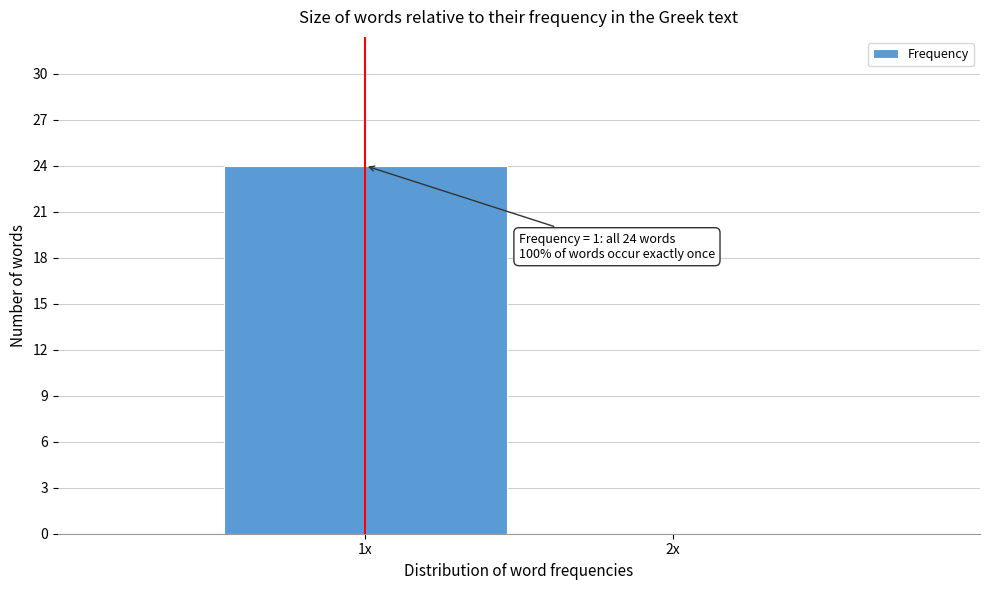

Reading right to left, extract all data points from this chart.

2x=0	1x=24